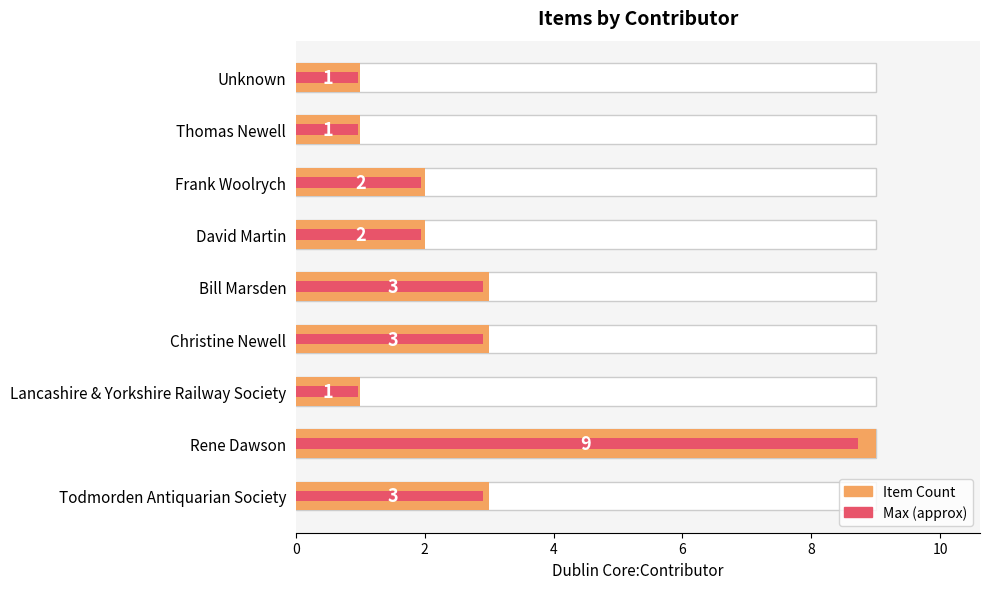

What is the difference between the highest and lowest values at Bill Marsden?

0.1